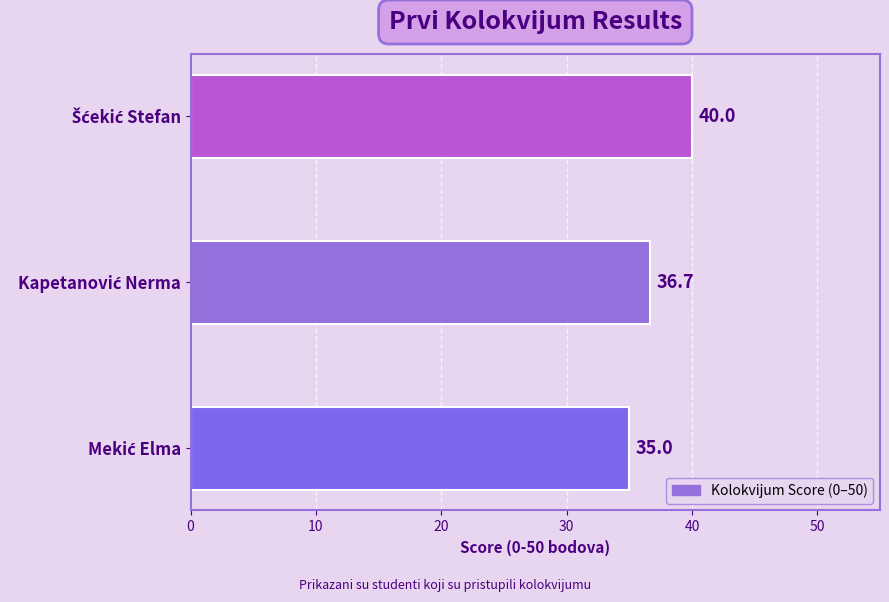

Are the bars horizontal?

Yes